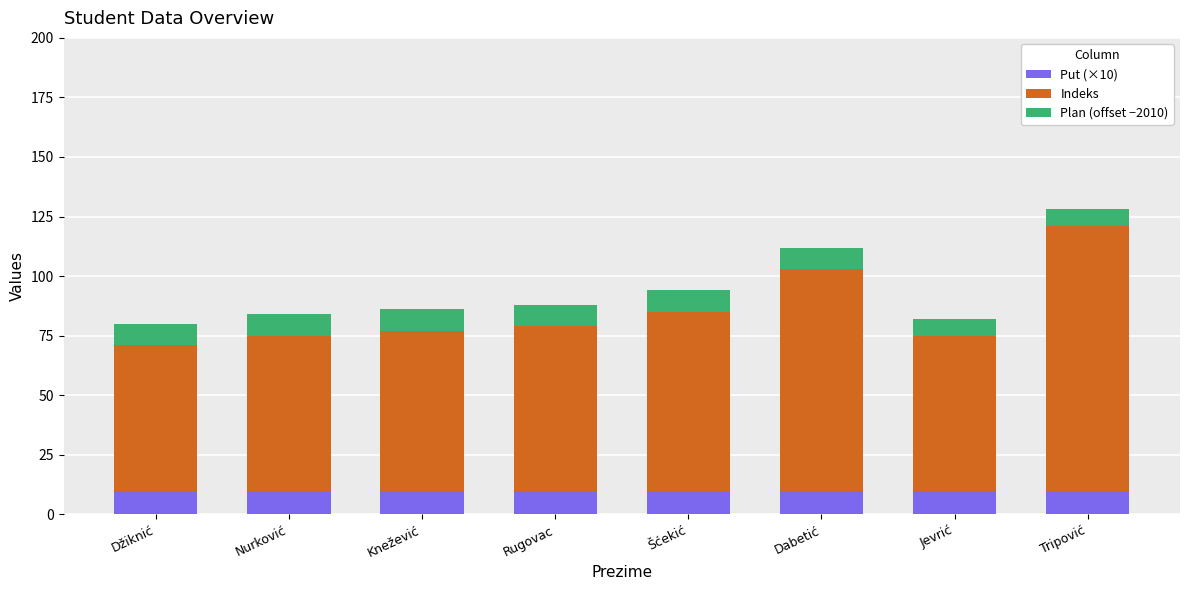

What is the total value across all series at Nurković?

84